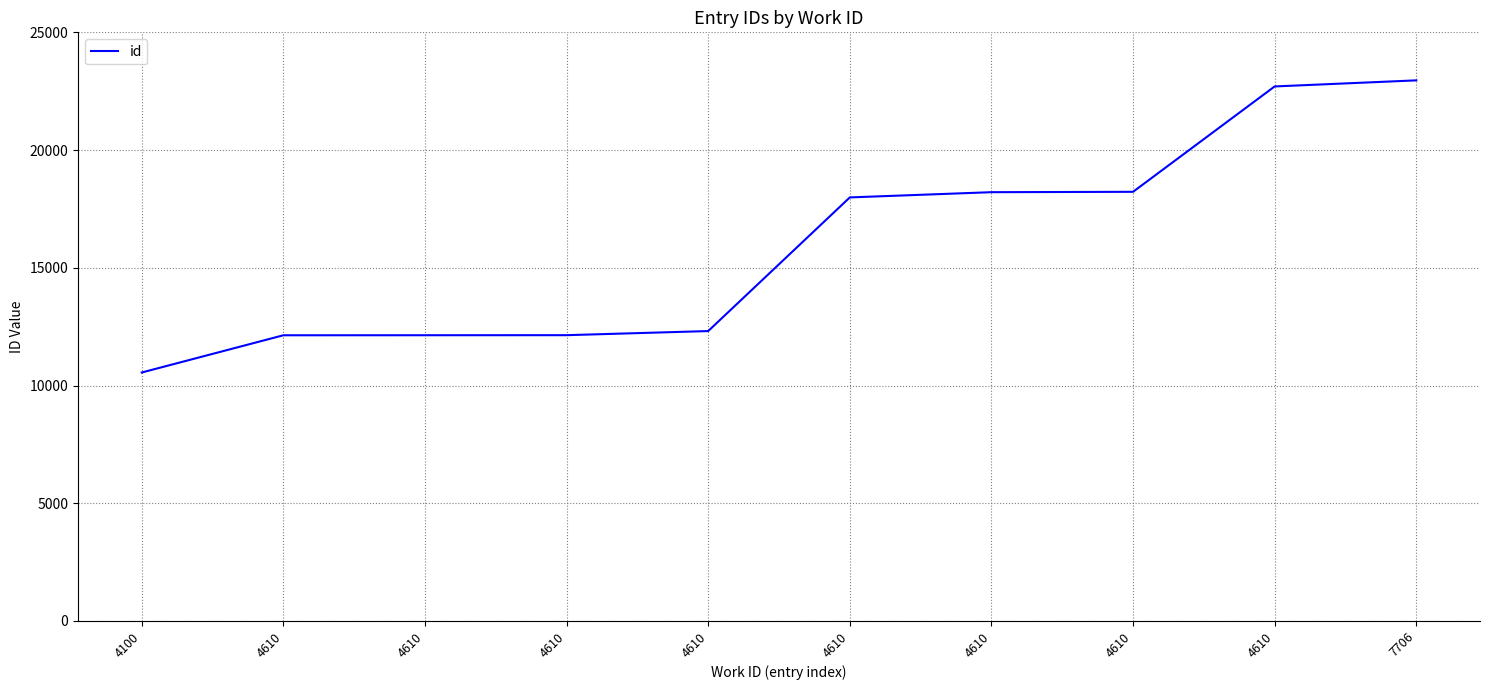

Reading left to right, transcribe all the data shown in this chart.

4100=10553	4610=12134	4610=12136	4610=12138	4610=12313	4610=17989	4610=18211	4610=18227	4610=22702	7706=22960